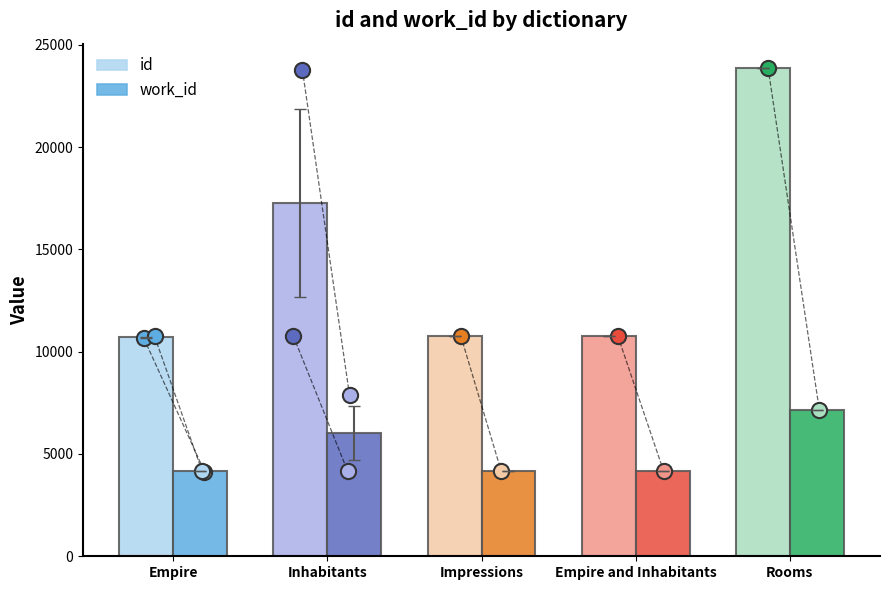

Which series has the largest total across all categories?

id